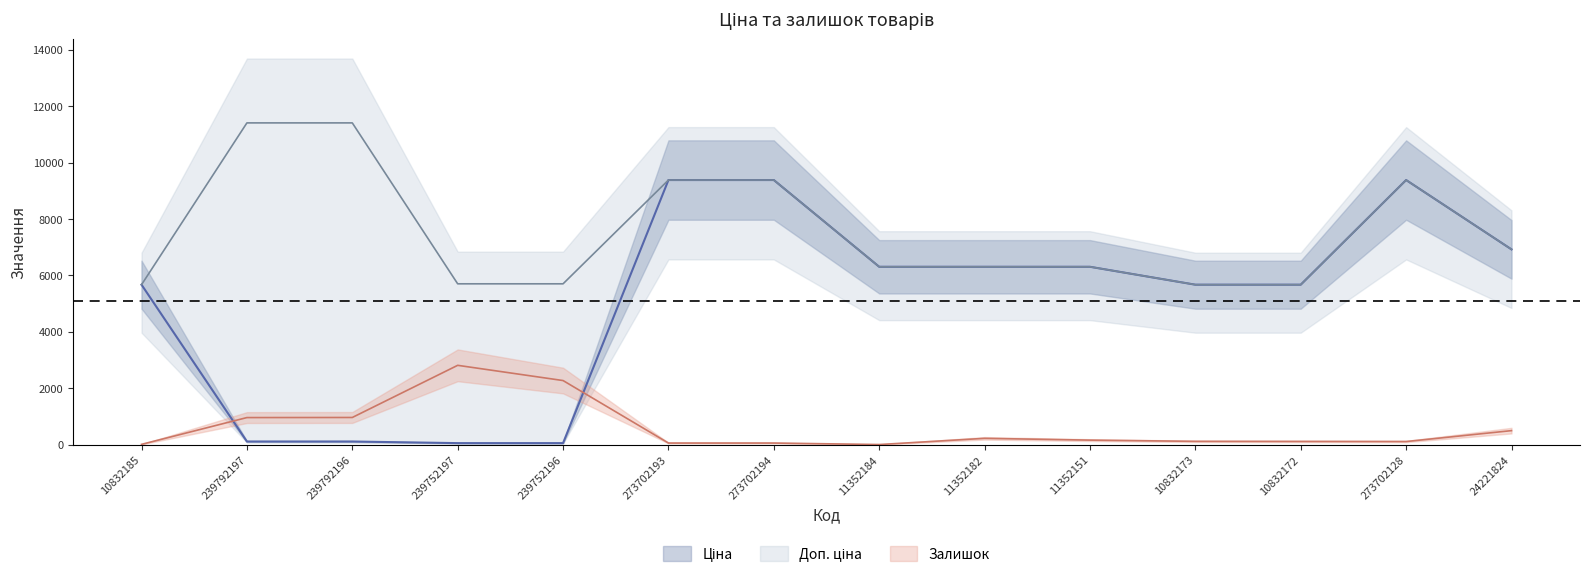

What is the difference between the second highest and second lowest values in the Доп. ціна series?

5736.2